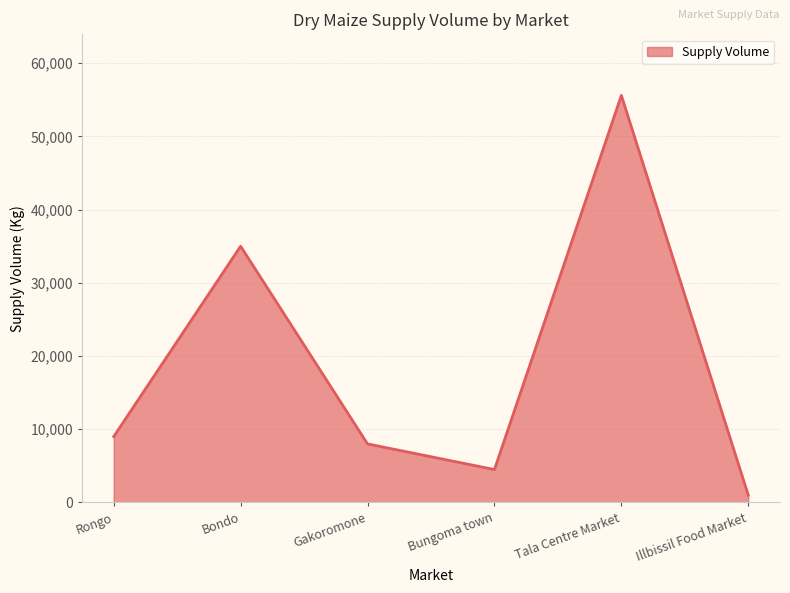

At which category does the data reach its first local peak?

Bondo